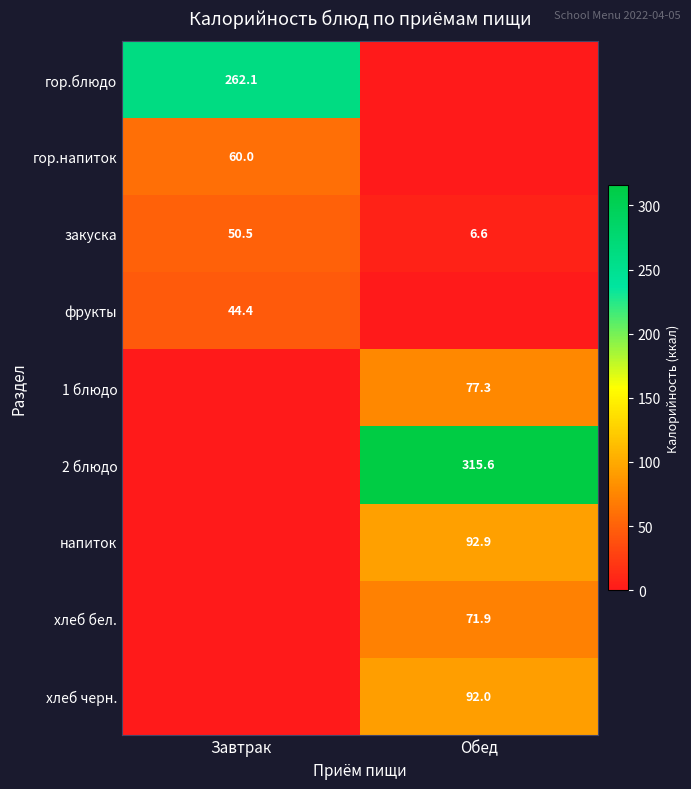

What is the difference between the highest and lowest values at Обед?

315.6